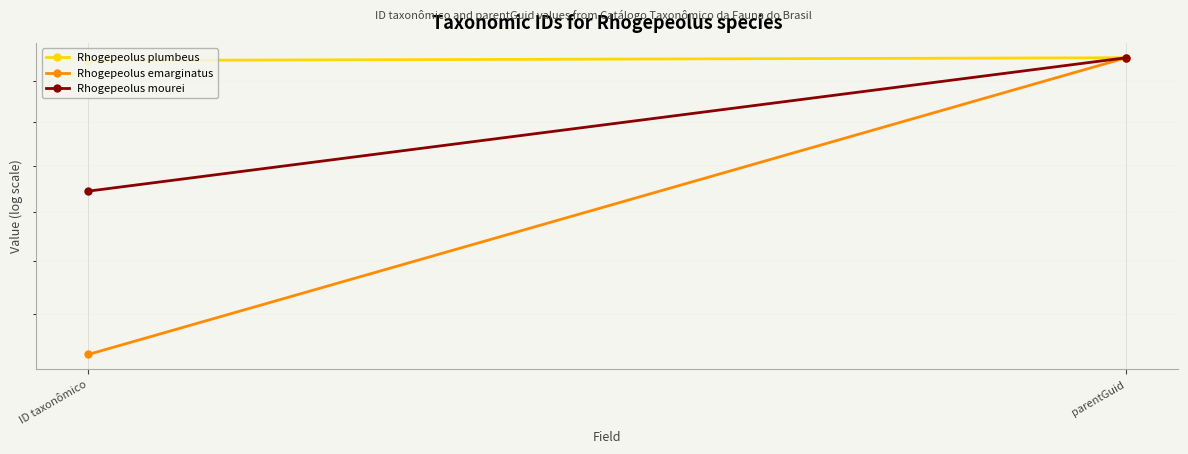

Which has a higher value, ID taxonômico or parentGuid?

parentGuid